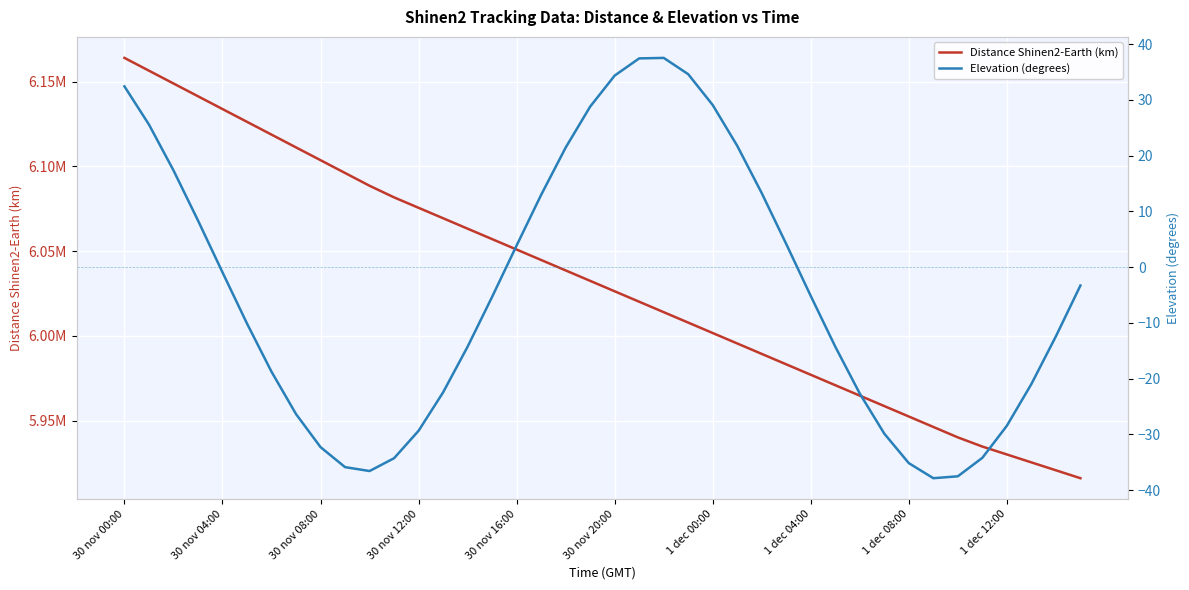

How many lines are shown in the chart?

2